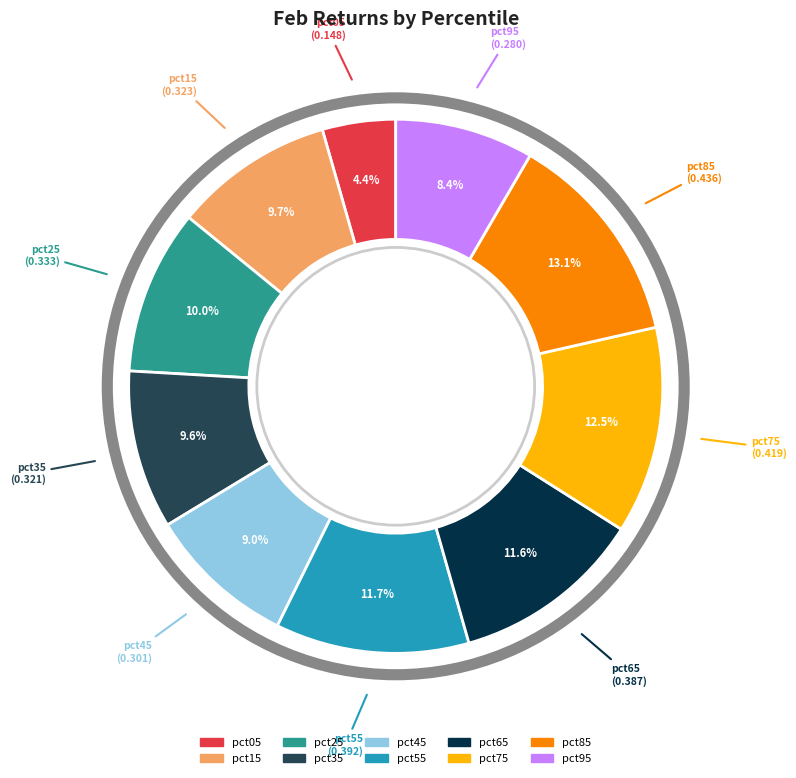

Does any single category account for the majority?

No